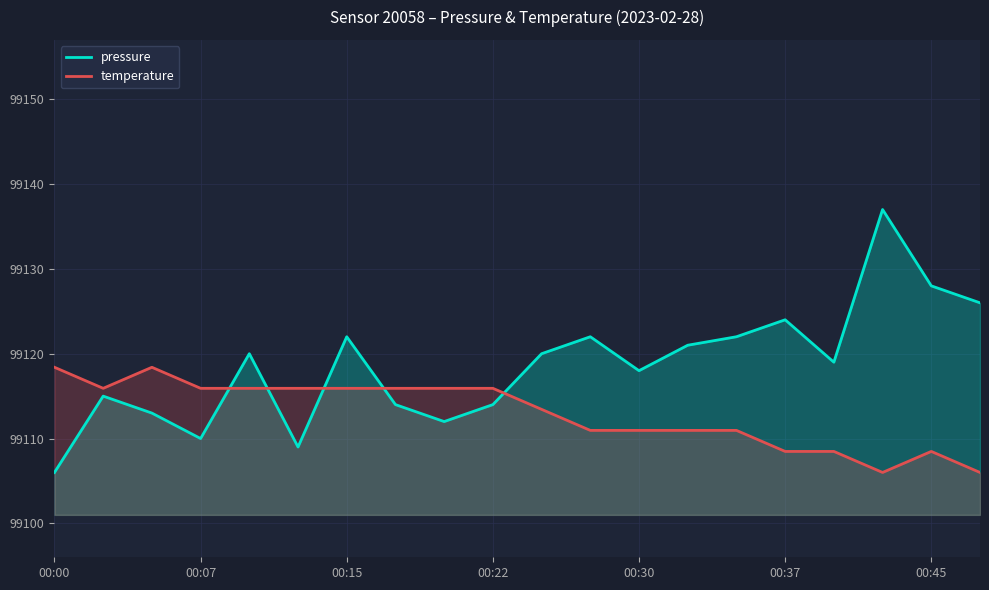

Which series has the largest total across all categories?

pressure